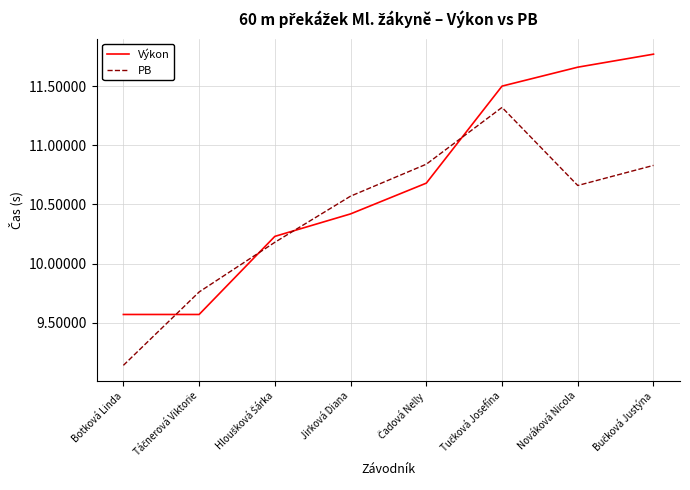

After their last crossing, which series has the higher values: PB or Výkon?

Výkon